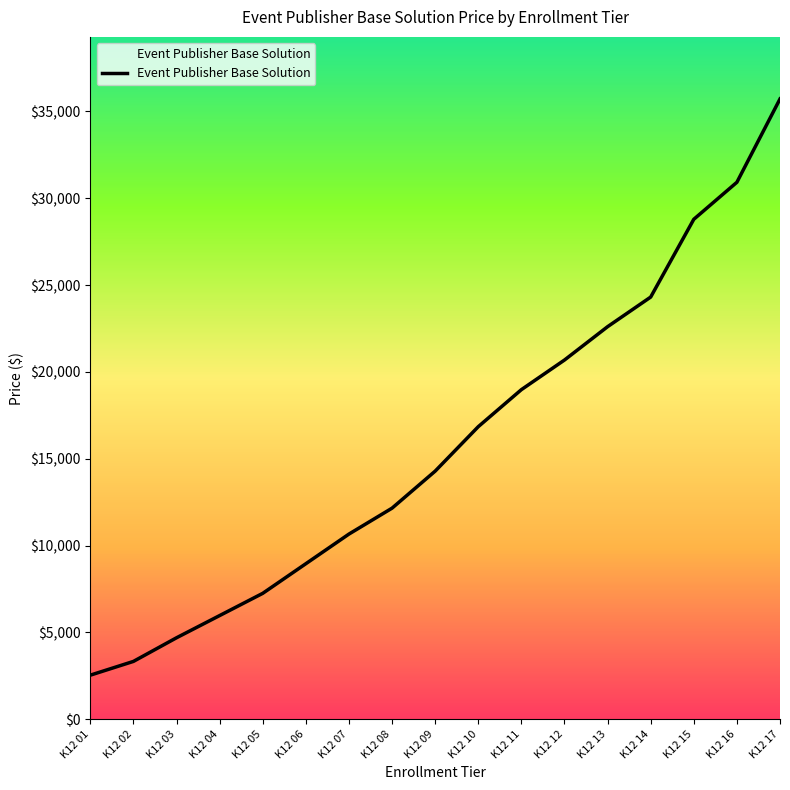

Is this an area chart (filled region under the line)?

No